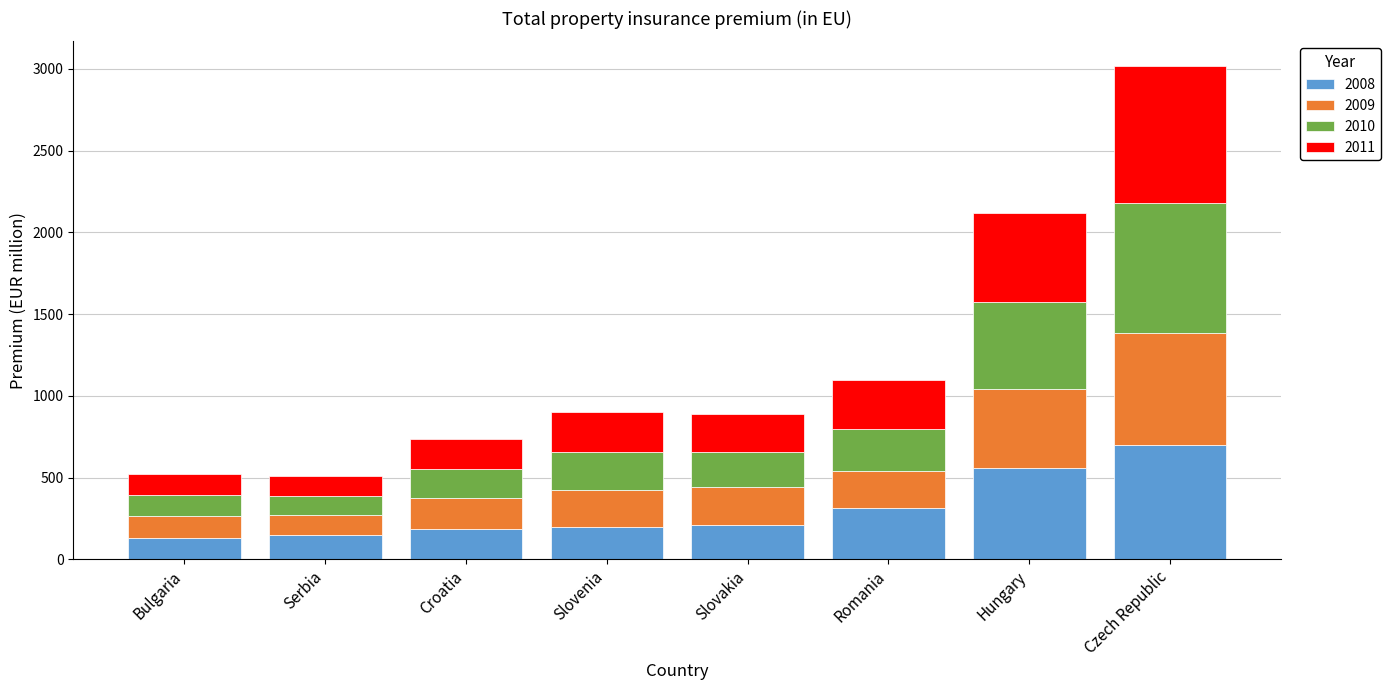

How many values in the 2008 series are below 212?

4